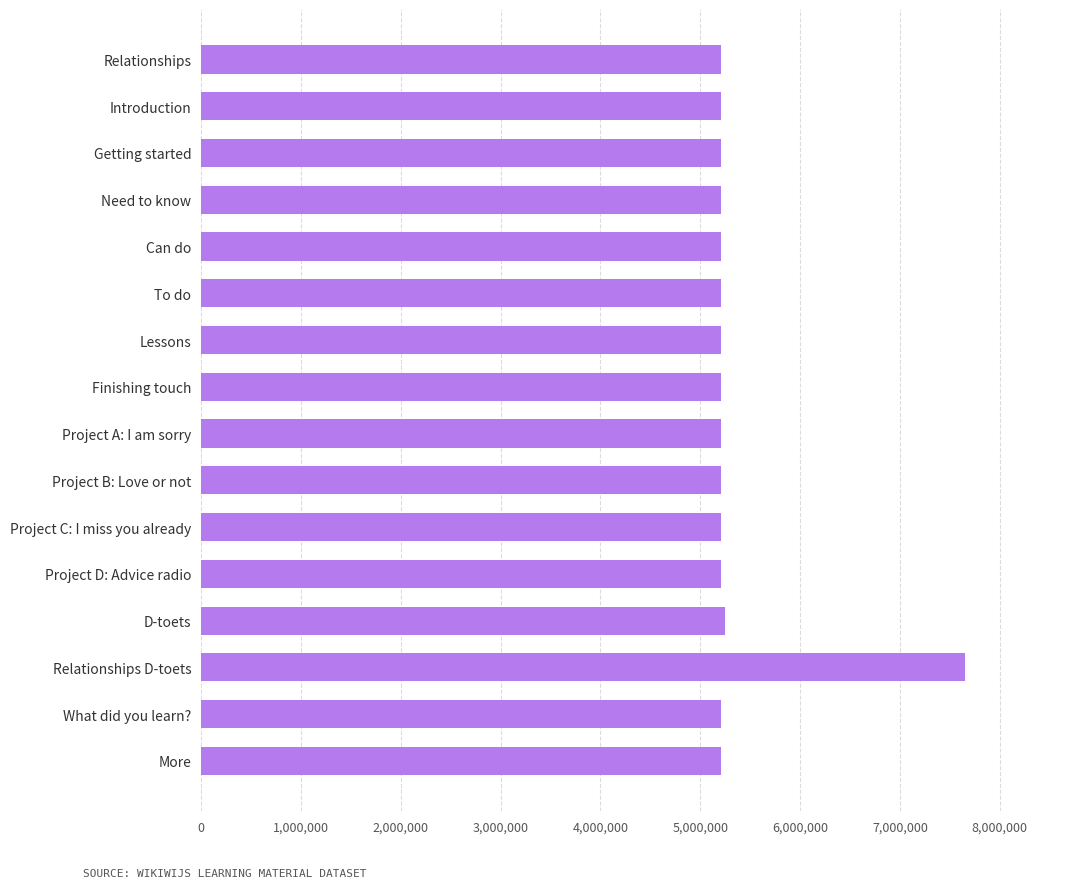

Approximately how many times larger is the value at Project B: Love or not compared to Finishing touch?

1.0